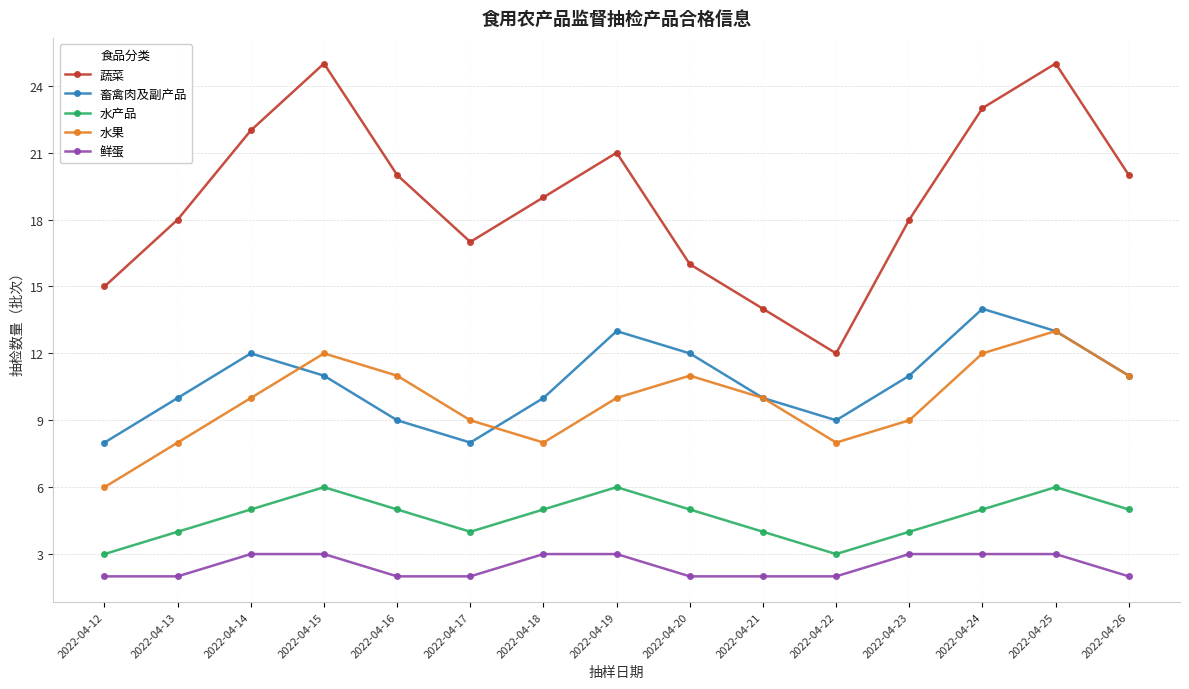

True or false: 畜禽肉及副产品 and 鲜蛋 intersect in this chart.

False